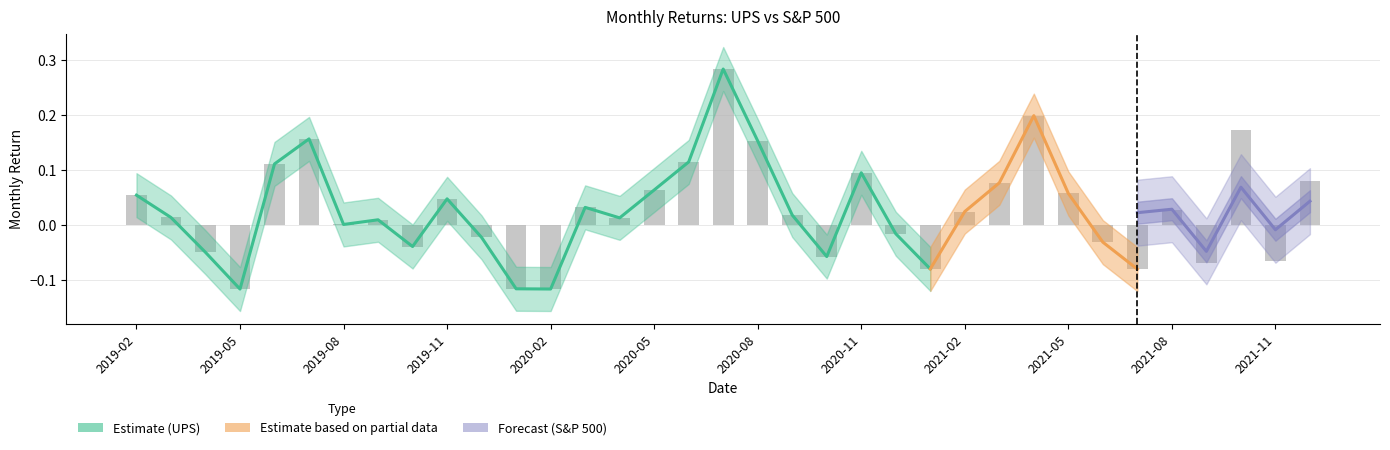

Reading left to right, extract all data points from this chart.

2019-02=0.1	2019-03=0.0	2019-04=-0.0	2019-05=-0.1	2019-06=0.1	2019-07=0.2	2019-08=0.0	2019-09=0.0	2019-10=-0.0	2019-11=0.0	2019-12=-0.0	2020-01=-0.1	2020-02=-0.1	2020-03=0.0	2020-04=0.0	2020-05=0.1	2020-06=0.1	2020-07=0.3	2020-08=0.2	2020-09=0.0	2020-10=-0.1	2020-11=0.1	2020-12=-0.0	2021-01=-0.1	2021-02=0.0	2021-03=0.1	2021-04=0.2	2021-05=0.1	2021-06=-0.0	2021-07=-0.1	2021-08=0.0	2021-09=-0.1	2021-10=0.2	2021-11=-0.1	2021-12=0.1